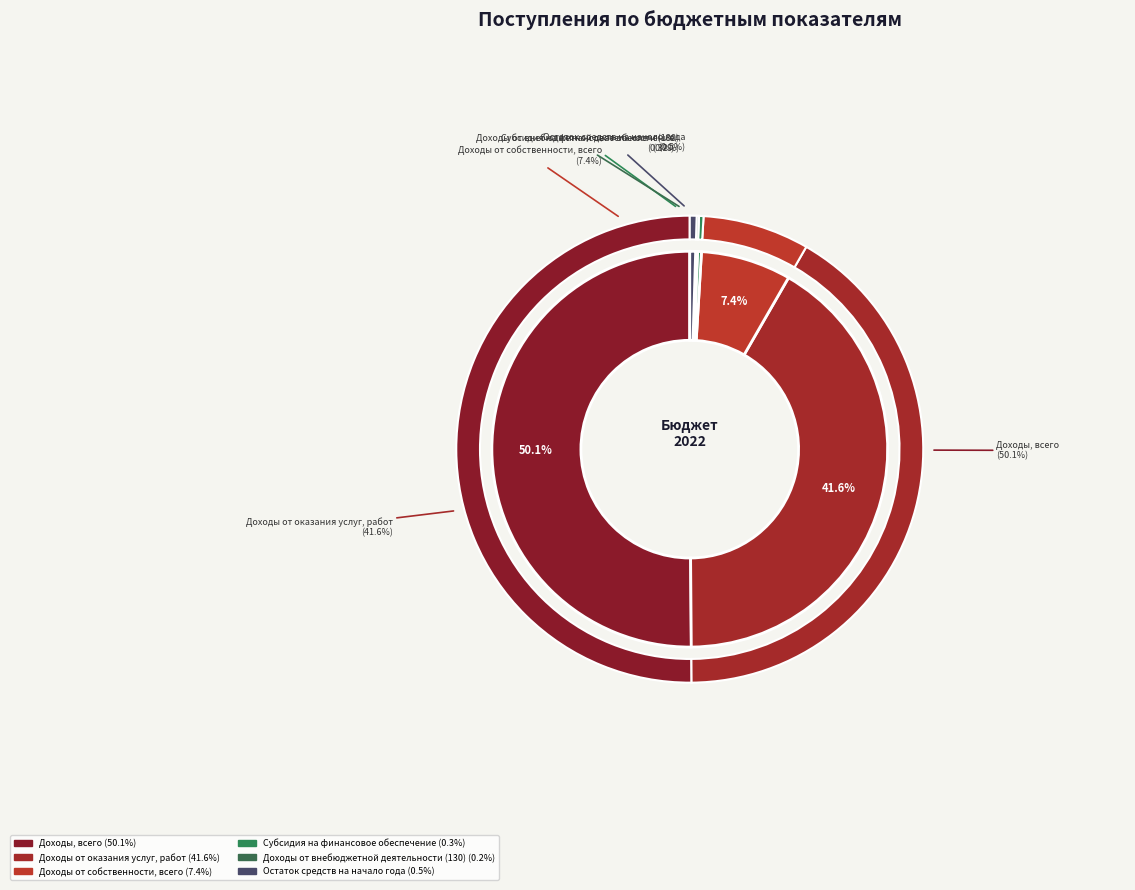

To the nearest percent, what is the difference between the largest and smallest slice percentages?

50%